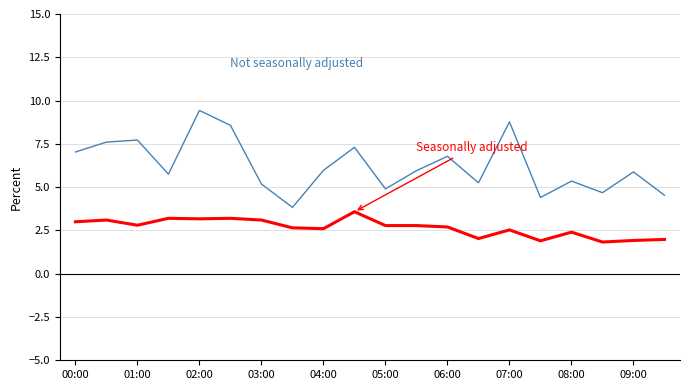

What is the maximum value shown in the chart?

9.4